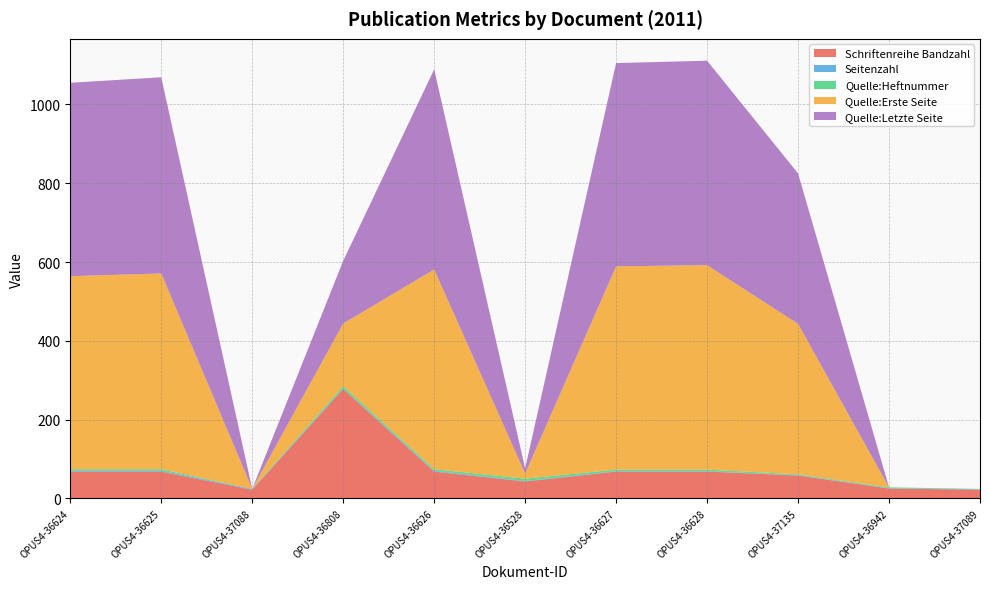

Reading left to right, transcribe all the data shown in this chart.

Schriftenreihe Bandzahl: OPUS4-36624=68	OPUS4-36625=68	OPUS4-37088=22	OPUS4-36808=278	OPUS4-36626=68	OPUS4-36528=43	OPUS4-36627=68	OPUS4-36628=68	OPUS4-37135=58	OPUS4-36942=25	OPUS4-37089=22
Seitenzahl: OPUS4-36624=2	OPUS4-36625=2	OPUS4-37088=2	OPUS4-36808=1	OPUS4-36626=2	OPUS4-36528=1	OPUS4-36627=1	OPUS4-36628=1	OPUS4-37135=1	OPUS4-36942=1	OPUS4-37089=1
Quelle:Heftnummer: OPUS4-36624=4	OPUS4-36625=4	OPUS4-37088=0	OPUS4-36808=6	OPUS4-36626=4	OPUS4-36528=6	OPUS4-36627=4	OPUS4-36628=4	OPUS4-37135=2	OPUS4-36942=2	OPUS4-37089=1
Quelle:Erste Seite: OPUS4-36624=490	OPUS4-36625=497	OPUS4-37088=0	OPUS4-36808=159	OPUS4-36626=507	OPUS4-36528=13	OPUS4-36627=516	OPUS4-36628=519	OPUS4-37135=382	OPUS4-36942=0	OPUS4-37089=0
Quelle:Letzte Seite: OPUS4-36624=491	OPUS4-36625=498	OPUS4-37088=0	OPUS4-36808=159	OPUS4-36626=508	OPUS4-36528=13	OPUS4-36627=516	OPUS4-36628=519	OPUS4-37135=382	OPUS4-36942=0	OPUS4-37089=0